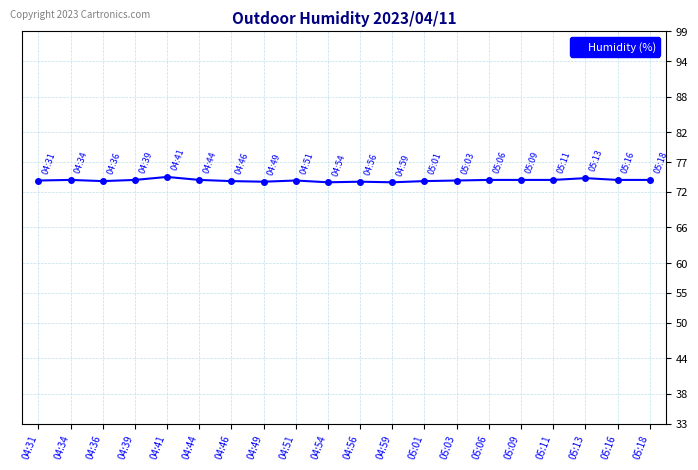

True or false: the data shows 74.3 at 05:13.

True